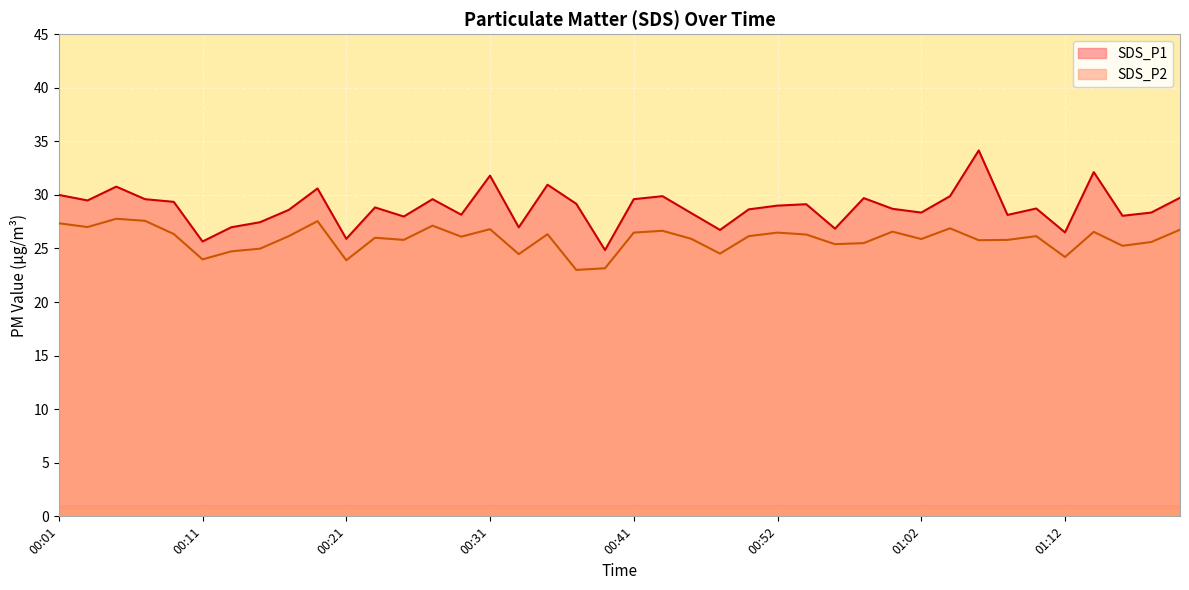

What is the difference between the SDS_P1 values at 00:35 and 00:39?

6.1